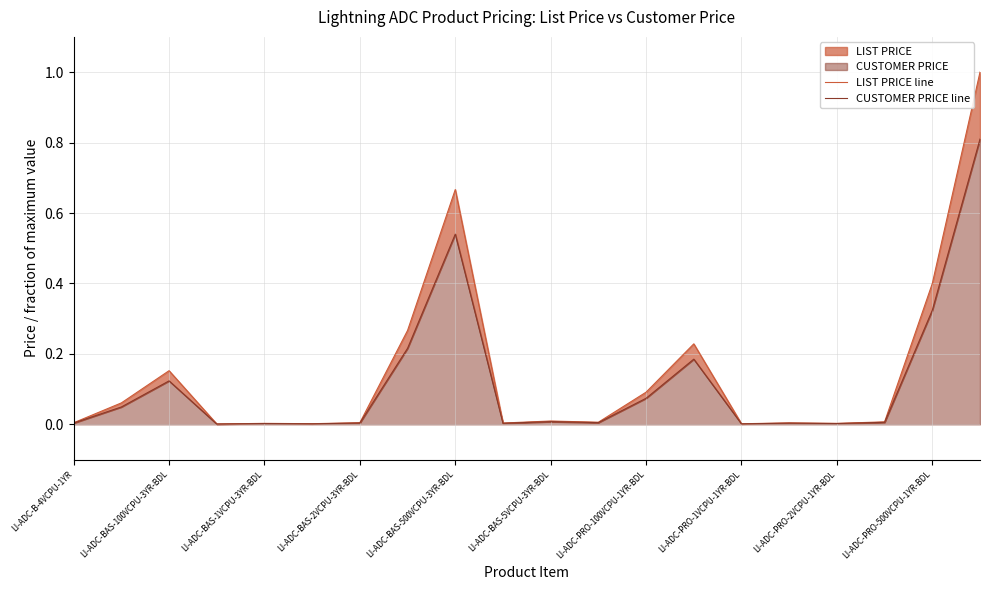

True or false: LIST PRICE line and CUSTOMER PRICE line cross at least once.

False